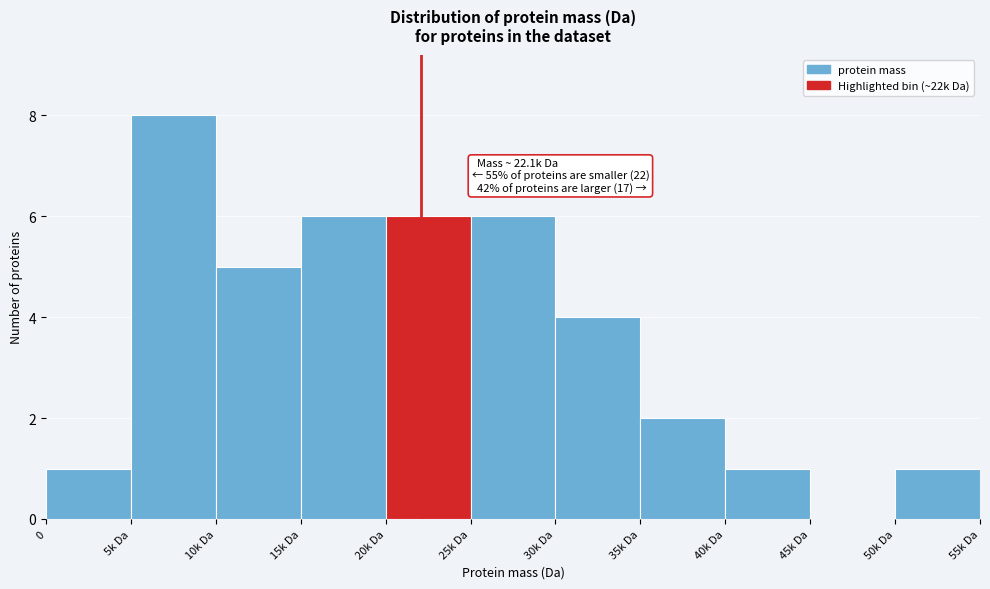

Reading right to left, what are all the values shown in this chart?

50k Da=1	45k Da=0	40k Da=1	35k Da=2	30k Da=4	25k Da=6	20k Da=6	15k Da=6	10k Da=5	5k Da=8	0=1